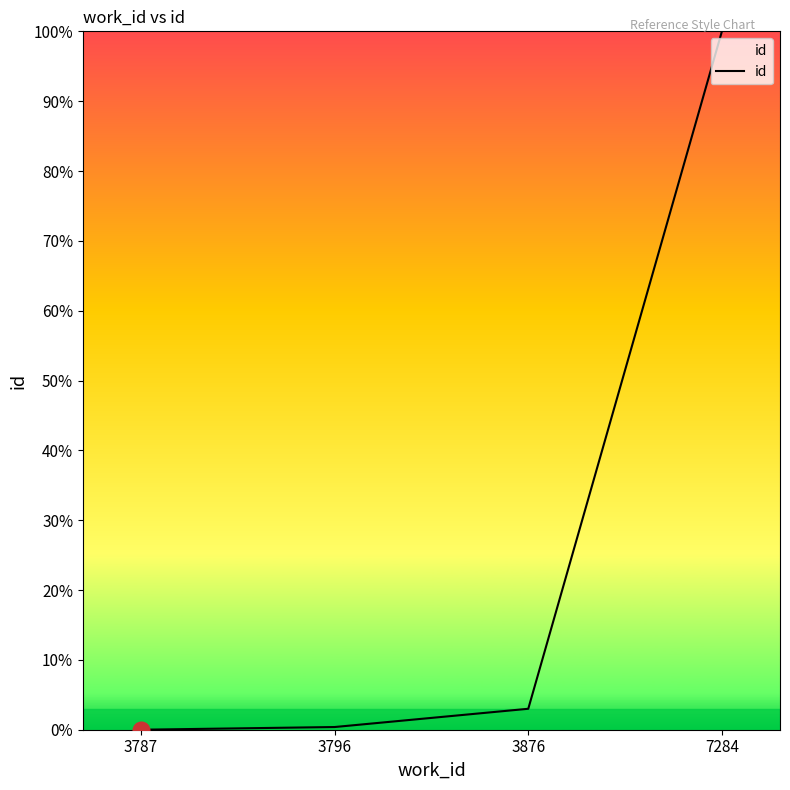

How many categories are shown in the chart?

4